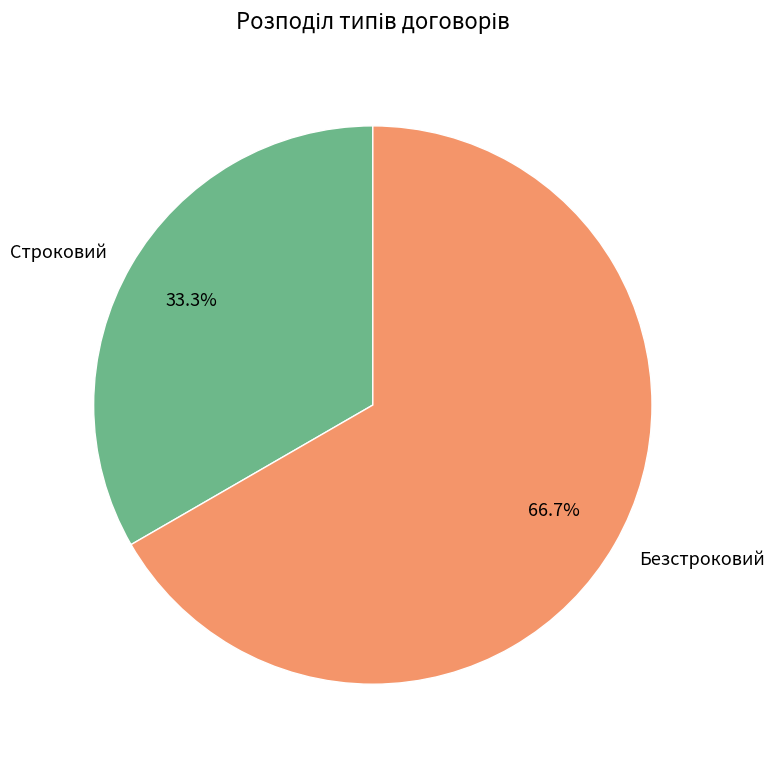

Rank the categories by value from lowest to highest.

Строковий, Безстроковий